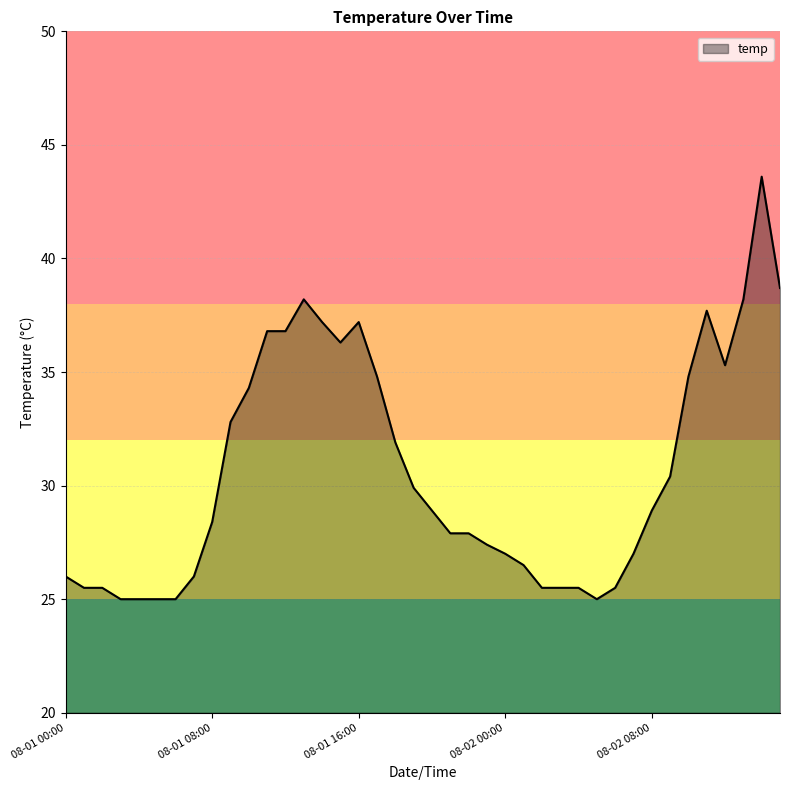

What is the difference between the maximum and minimum values?

18.6